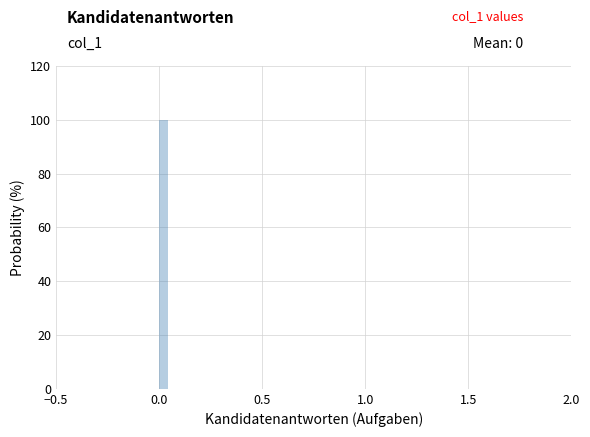

Read against the x-axis, roughly where is the centre of the tallest bar?

0.00